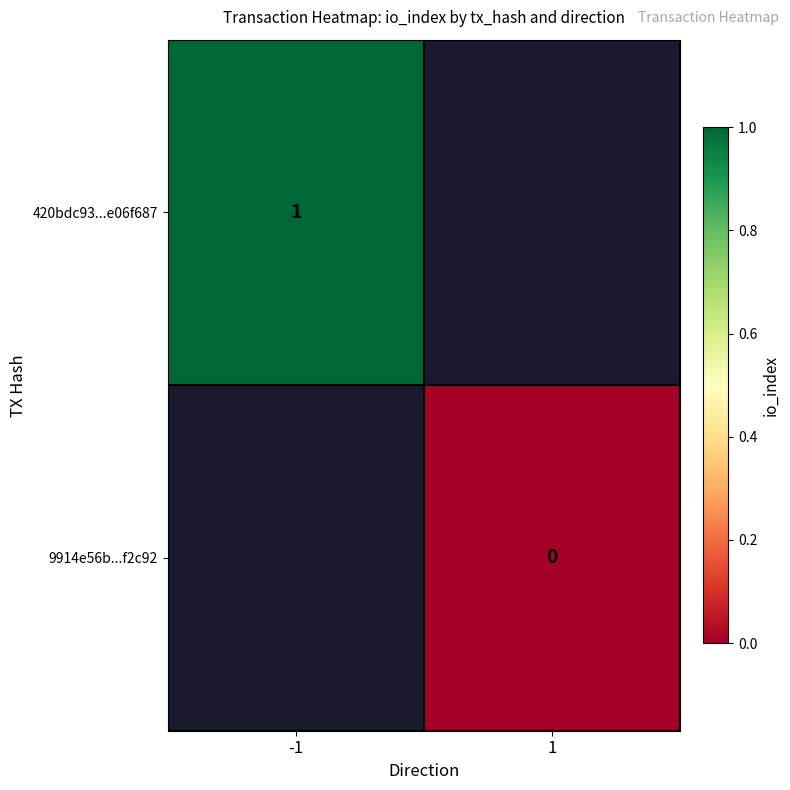

Is the value of 9914e56b...f2c92 at -1 greater than the value of 420bdc93...e06f687 at 1?

No